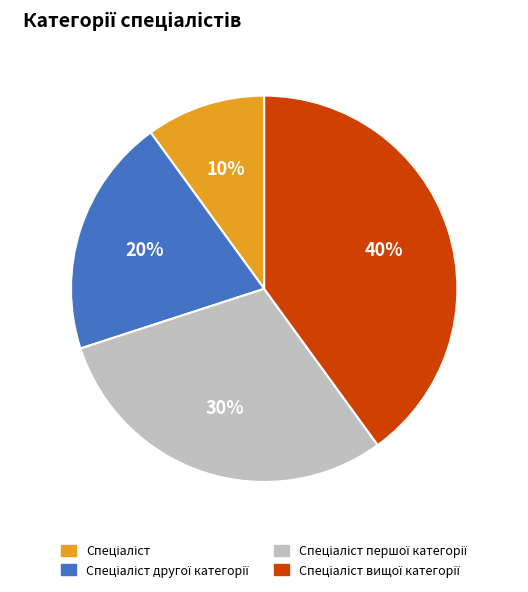

How many slices are in this pie chart?

4